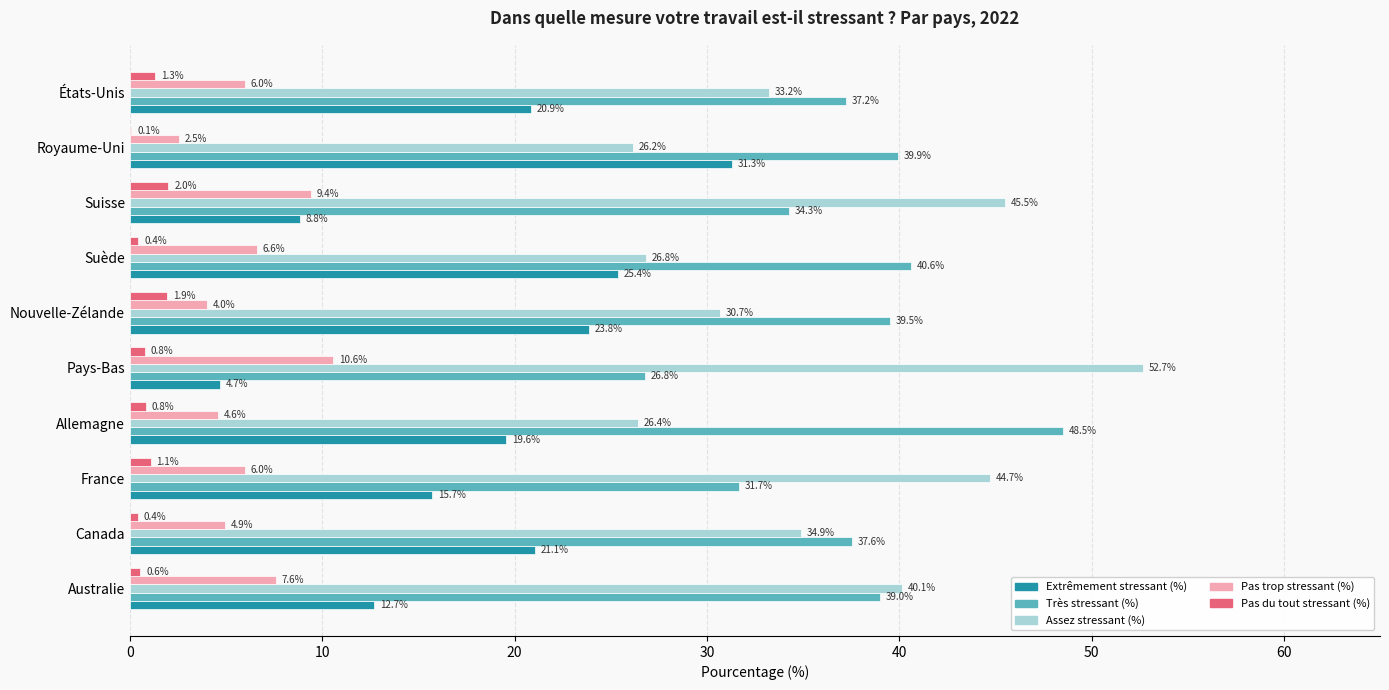

What is the average value of the Assez stressant (%) series?

36.1